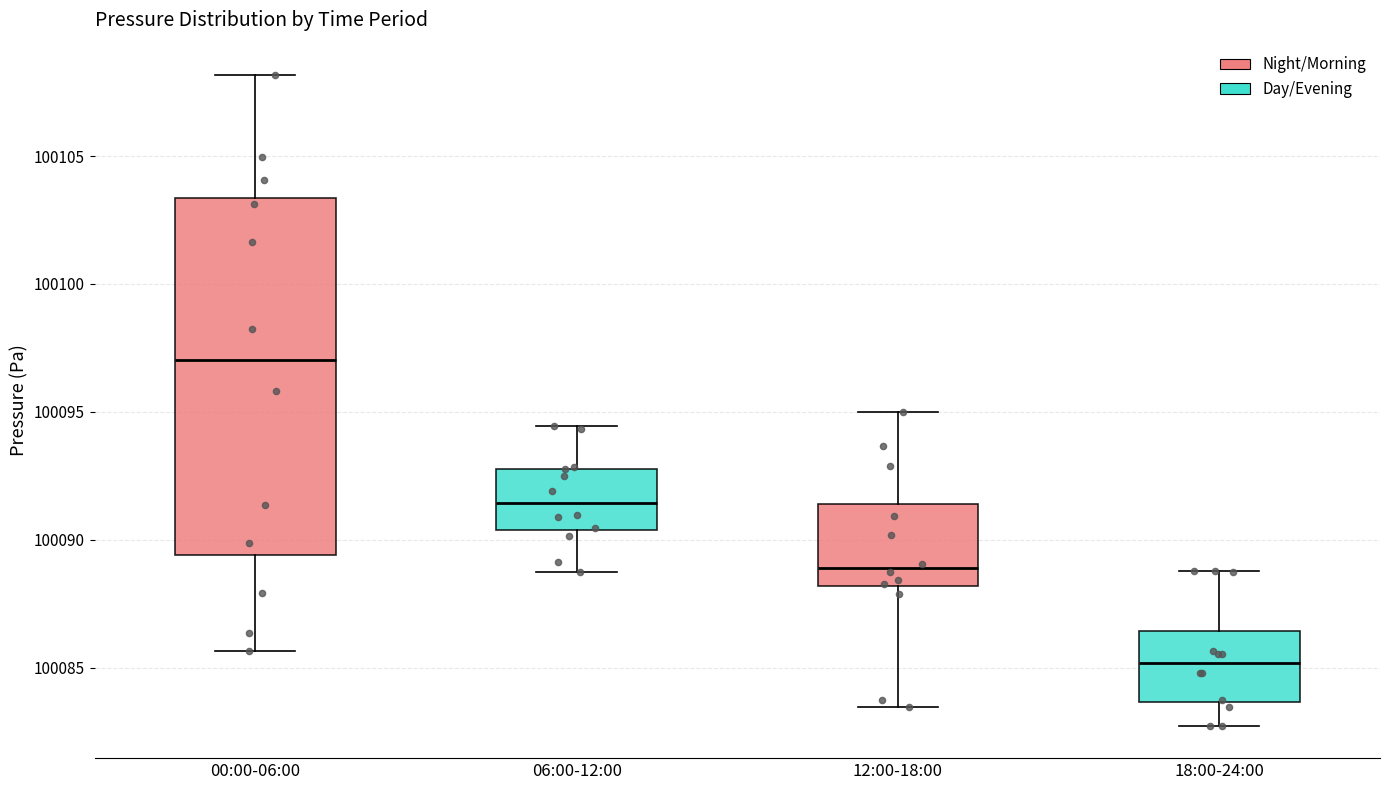

Reading left to right, transcribe this box plot: for each box, give where its median line is, the range the box spans, and where its two whiskers end, as read against the y-axis. The values are not printed on the chart, so give them approximately, as read against the axis.

00:00-06:00: median 100097.0, box 100089.5 to 100103.5, whiskers 100085.5 to 100108.0
06:00-12:00: median 100091.5, box 100090.5 to 100093.0, whiskers 100089.0 to 100094.5
12:00-18:00: median 100089.0, box 100088.0 to 100091.5, whiskers 100083.5 to 100095.0
18:00-24:00: median 100085.0, box 100083.5 to 100086.5, whiskers 100082.5 to 100089.0